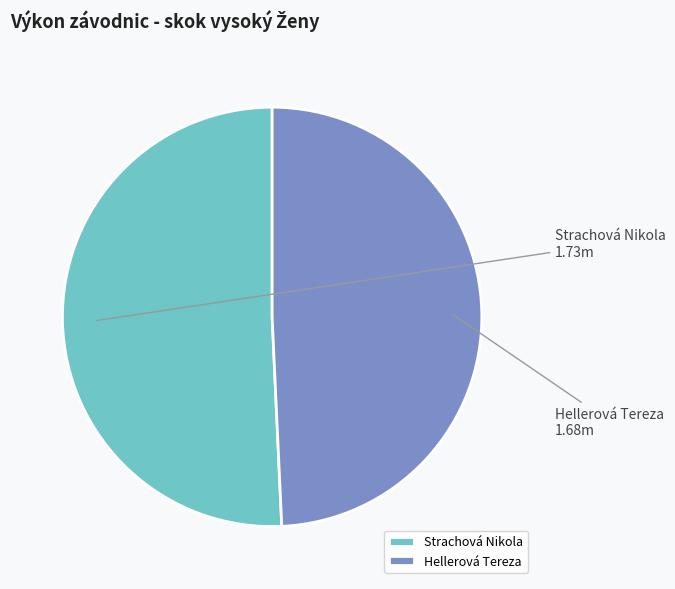

What is the smallest slice in the pie chart?

Hellerová Tereza